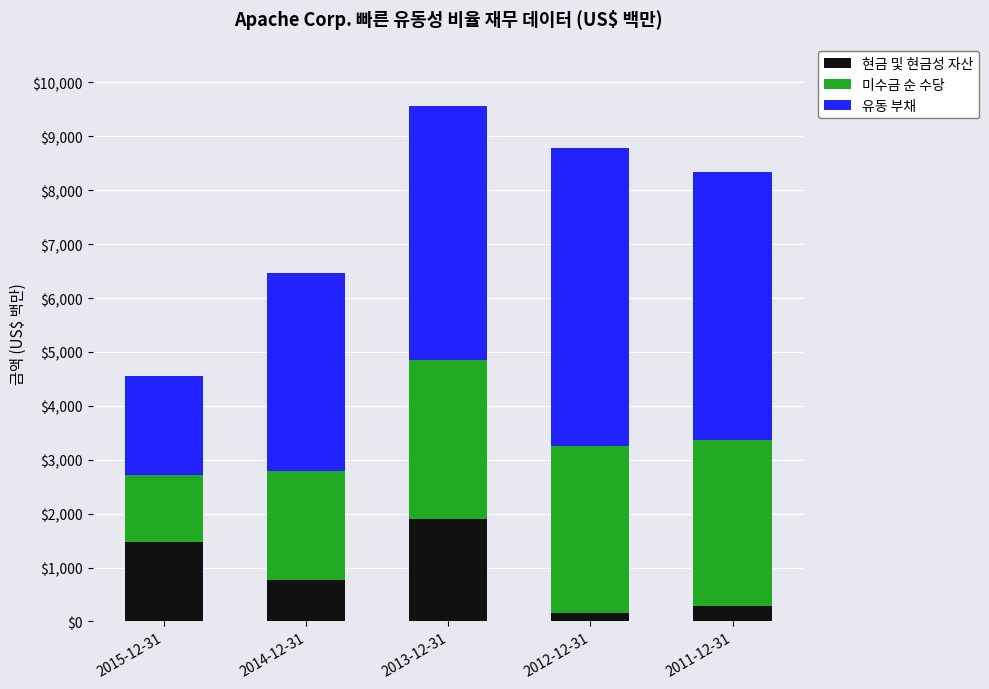

Reading left to right, what are the values for 현금 및 현금성 자산?

1467	769	1906	160	295